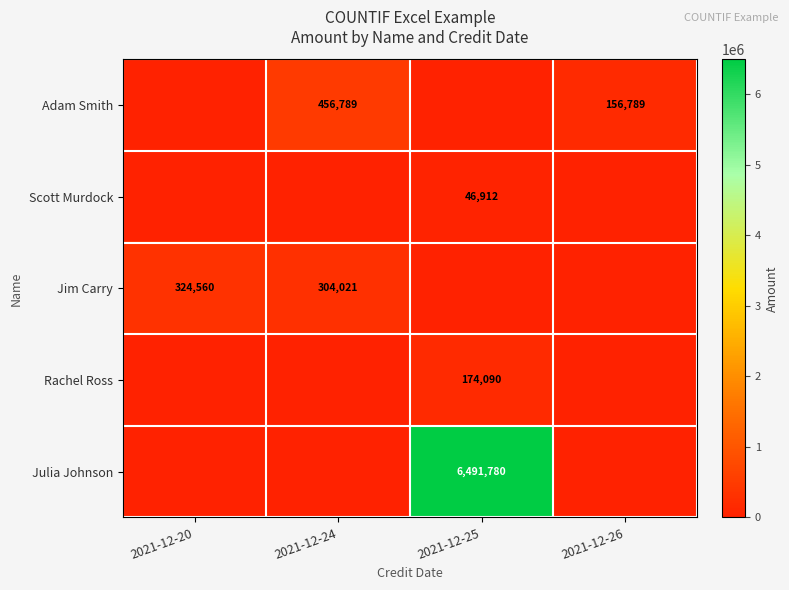

At which category is the sum across all series the highest?

2021-12-25